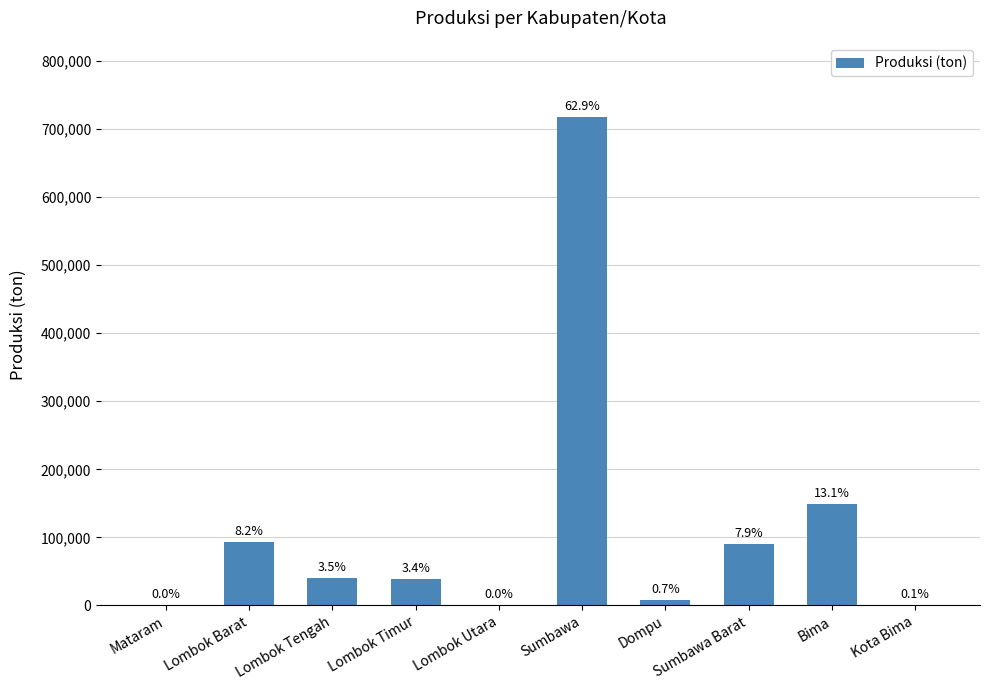

How many data points are less than 40254?

5